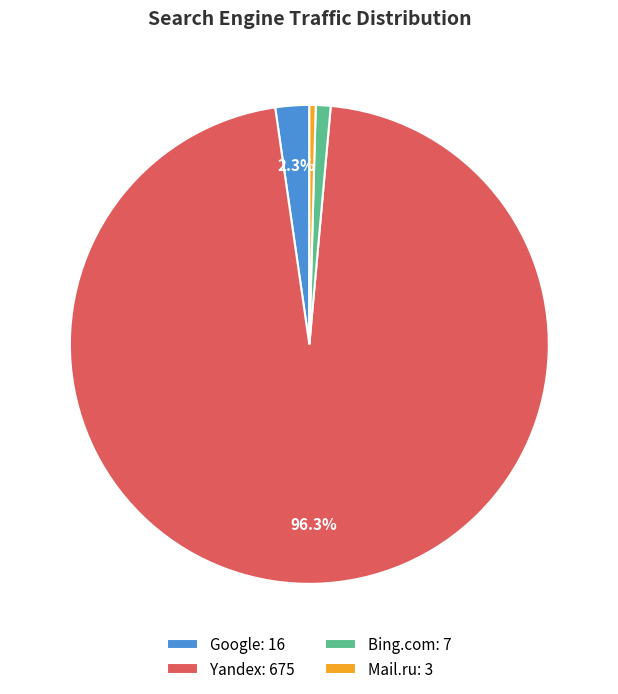

What is the ratio of the value at Bing.com: 7 to the value at Google: 16?

0.4